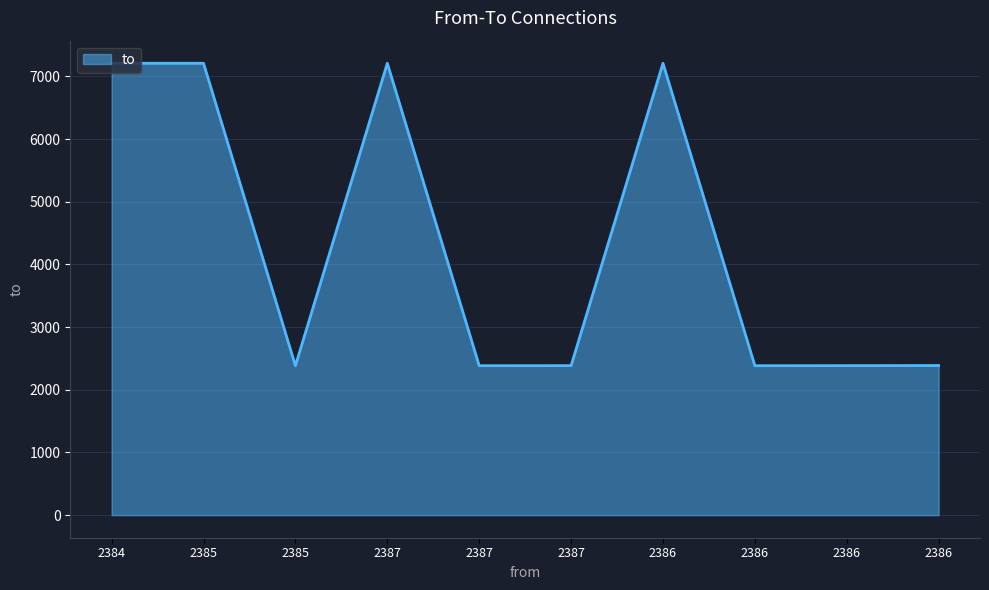

What is the label of the 5th point from the right?

2387